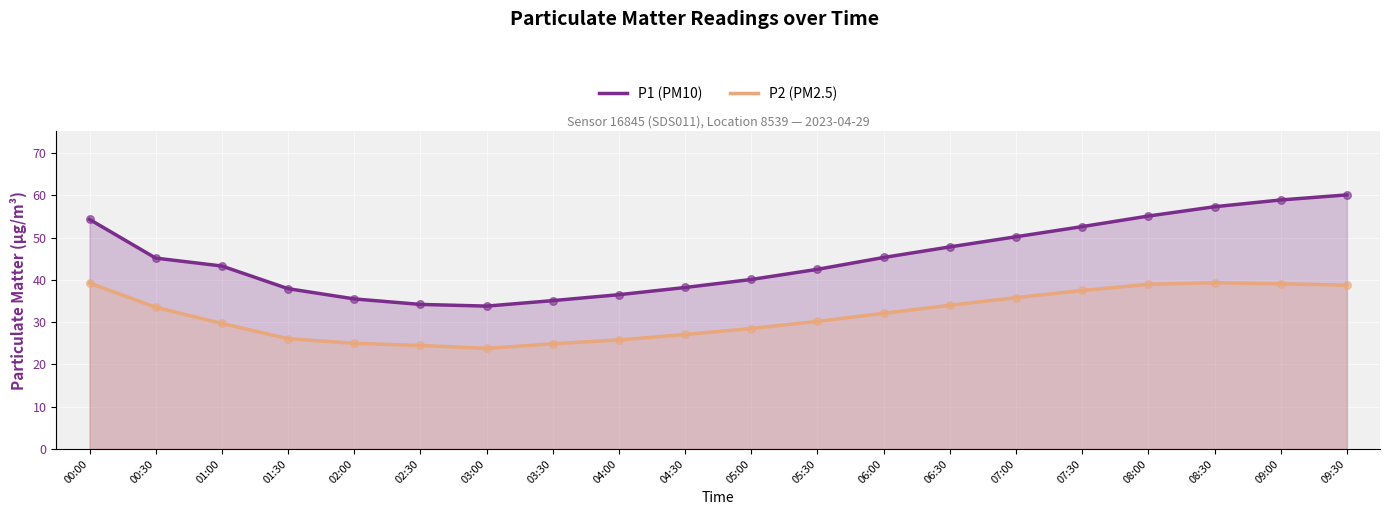

What are all the series names shown in the legend?

P1 (PM10), P2 (PM2.5)